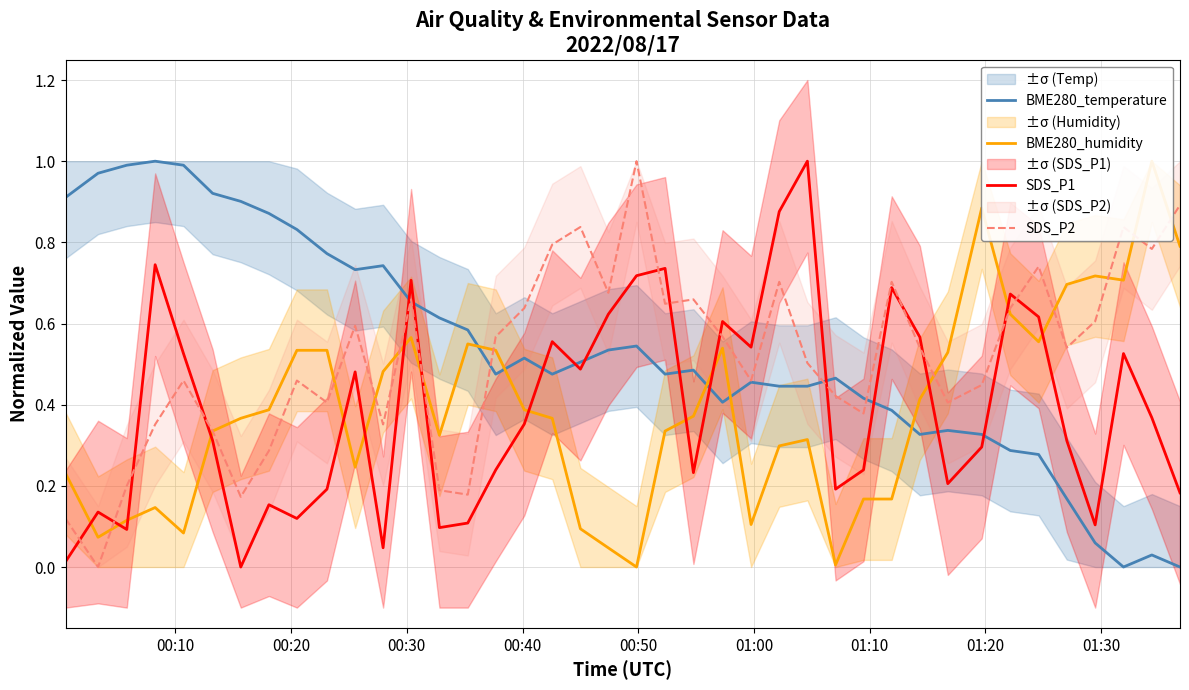

True or false: BME280_temperature and SDS_P1 intersect in this chart.

True